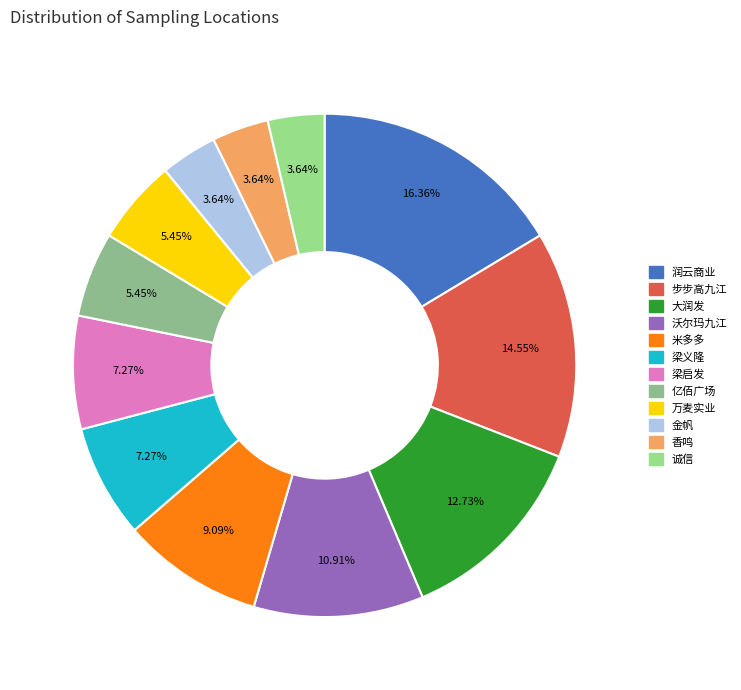

Does any single category account for the majority?

No